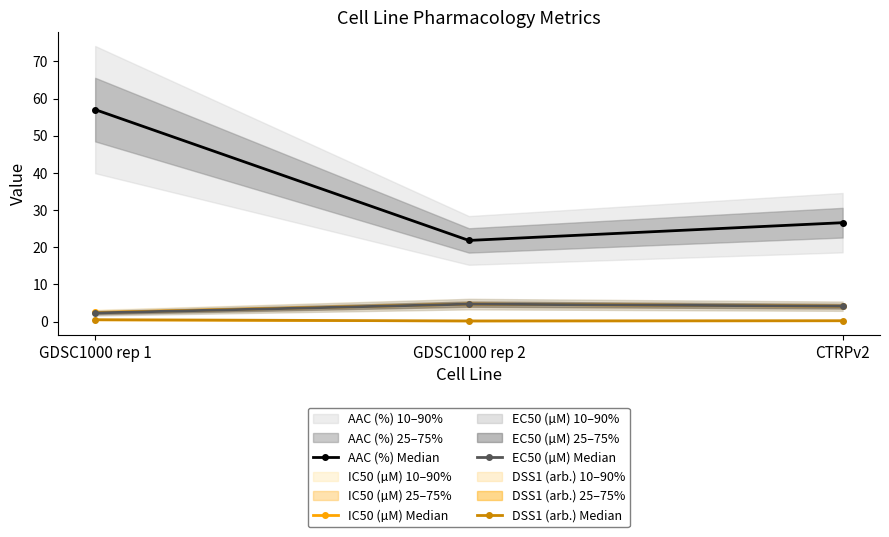

Which series has the largest range (max minus min)?

AAC (%) Median